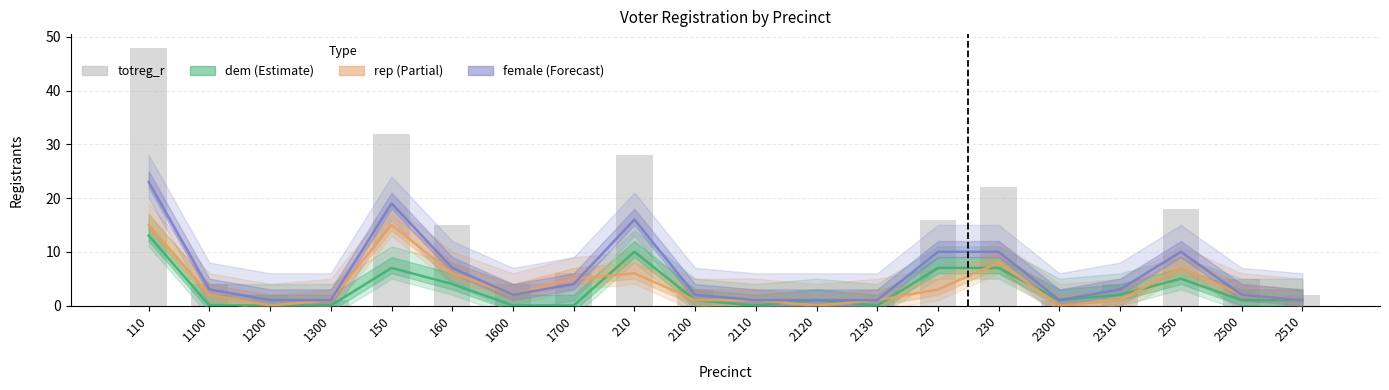

The dem series shows 1 at 2510. True or false?

True